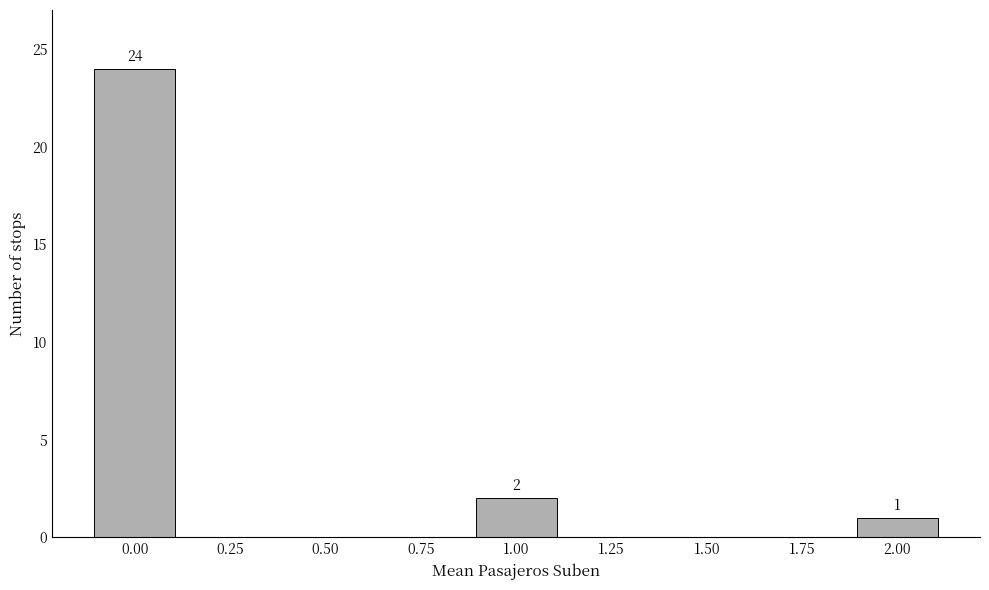

Reading left to right, transcribe all the data shown in this chart.

0.00=24	0.25=0	0.50=0	0.75=0	1.00=2	1.25=0	1.50=0	1.75=0	2.00=1